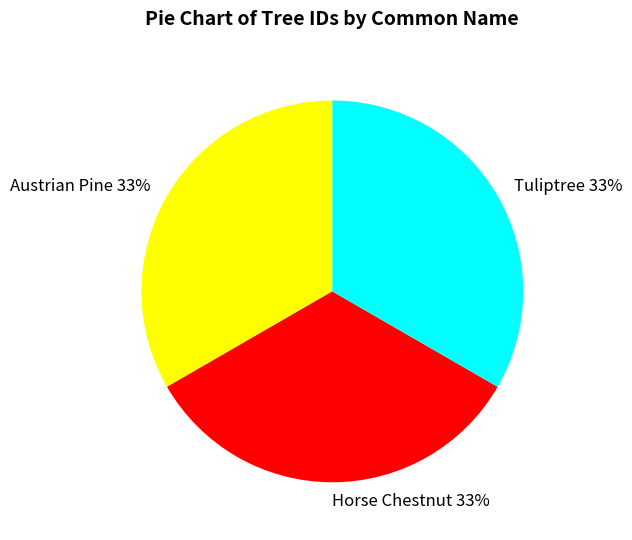

The Horse Chestnut slice represents 33% of the pie. True or false?

True